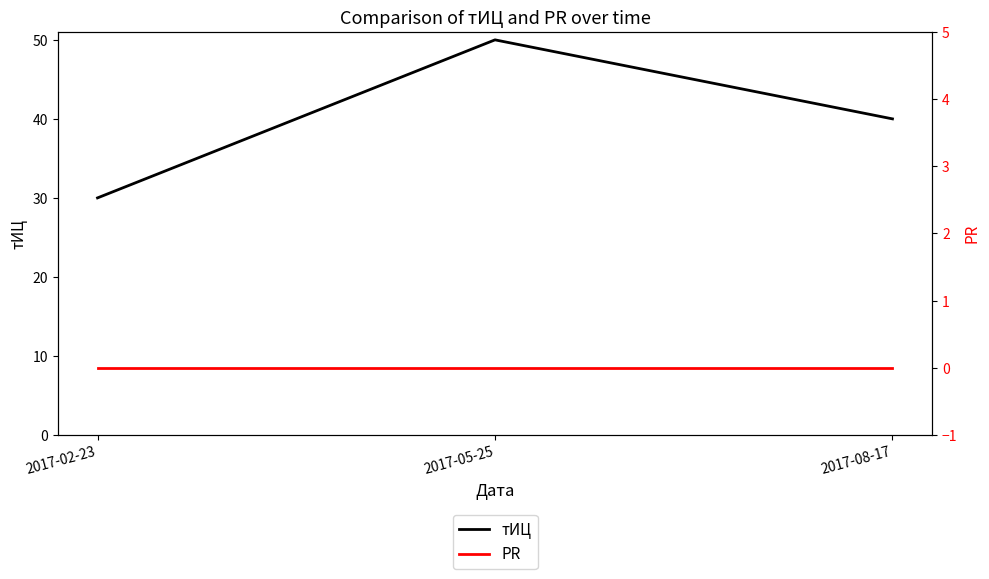

At which label does тИЦ first exceed 40?

2017-05-25